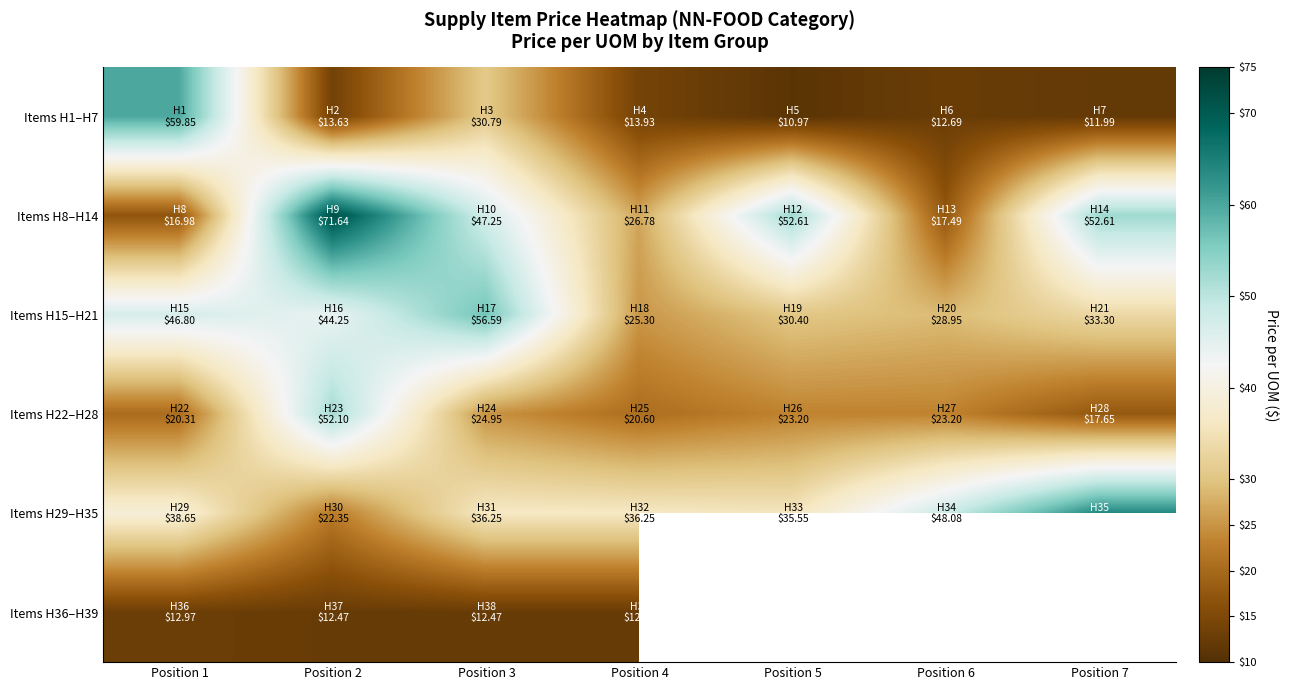

What is the sum of all Items H8–H14 values?

285.4